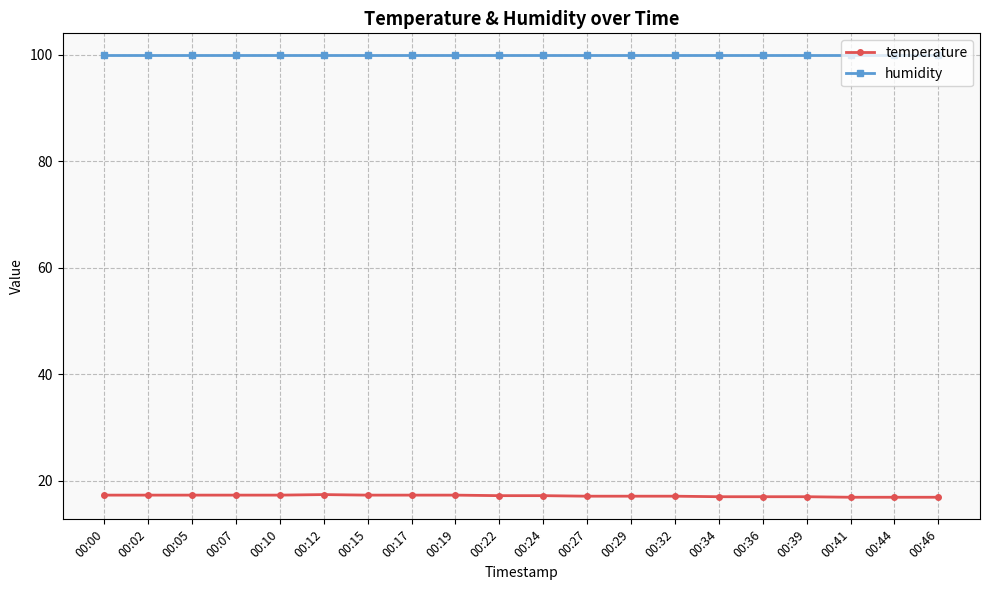

Rank the series by their maximum value, from highest to lowest.

humidity, temperature